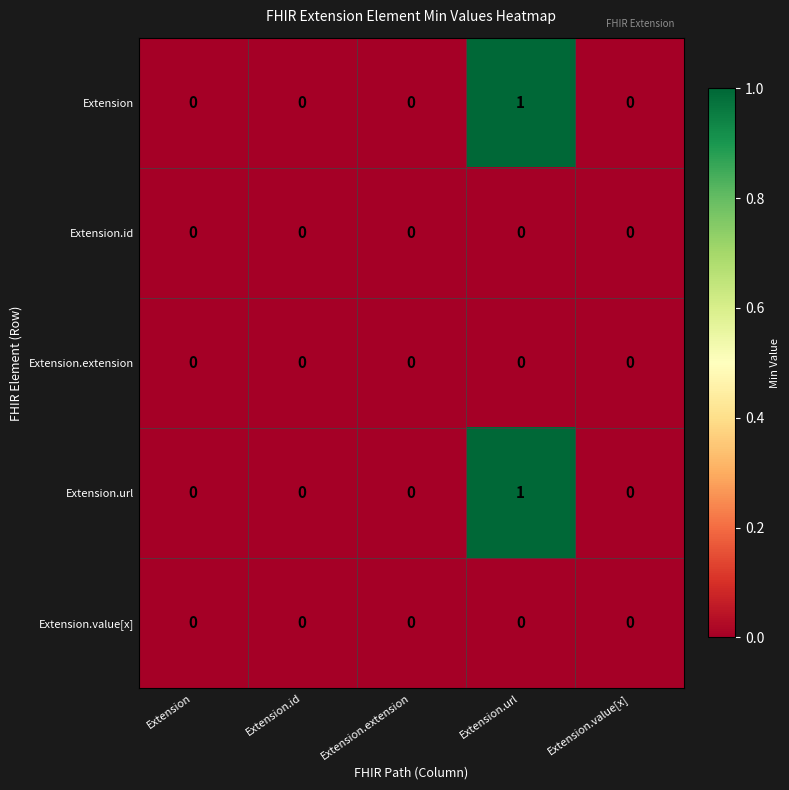

True or false: Extension.url has a value of 1 at Extension.url.

True